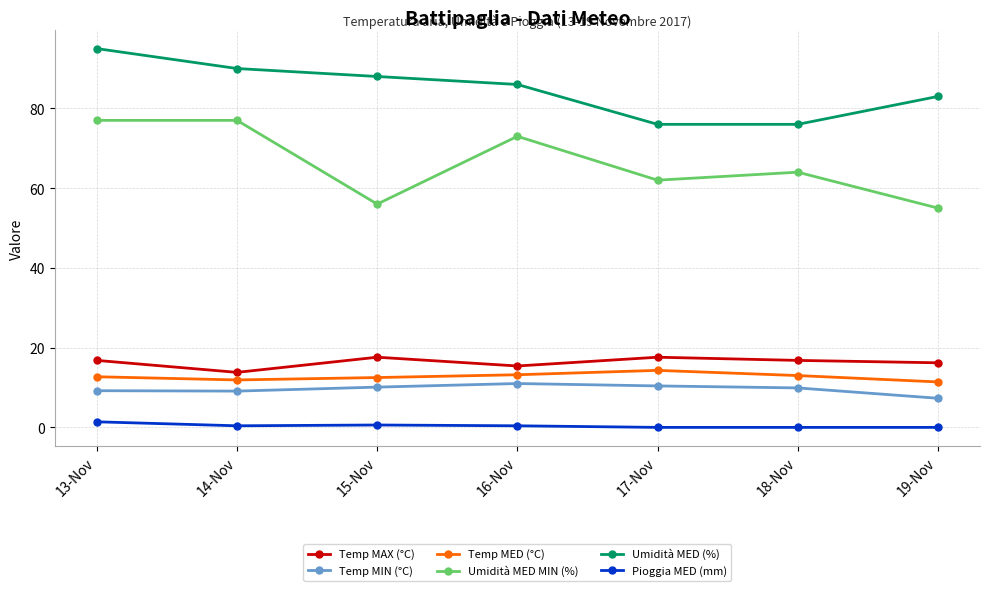

What is the value of the Temp MIN (°C) point at the 1st from the left?

9.2